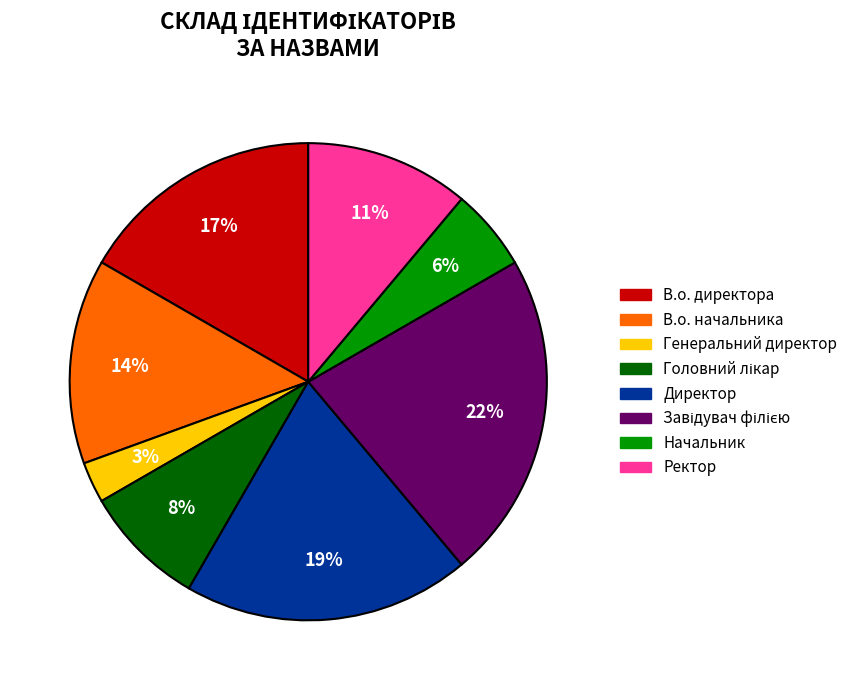

Which has a higher value, Ректор or Начальник?

Ректор